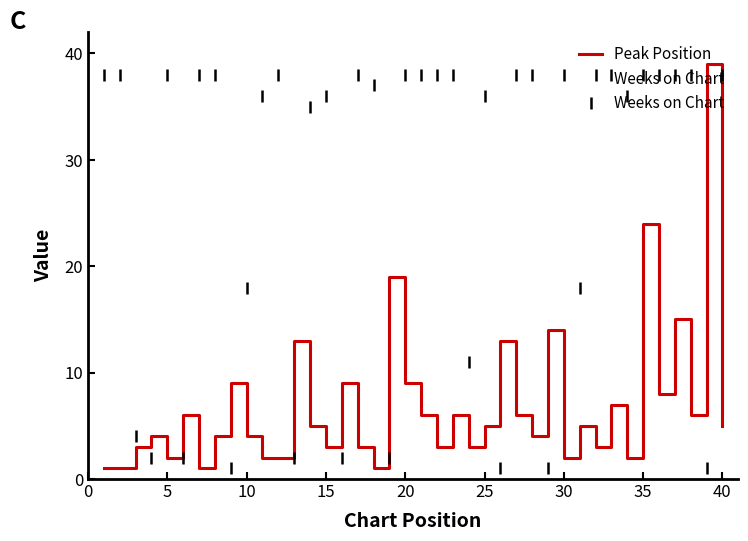

What is the smallest value displayed?

1